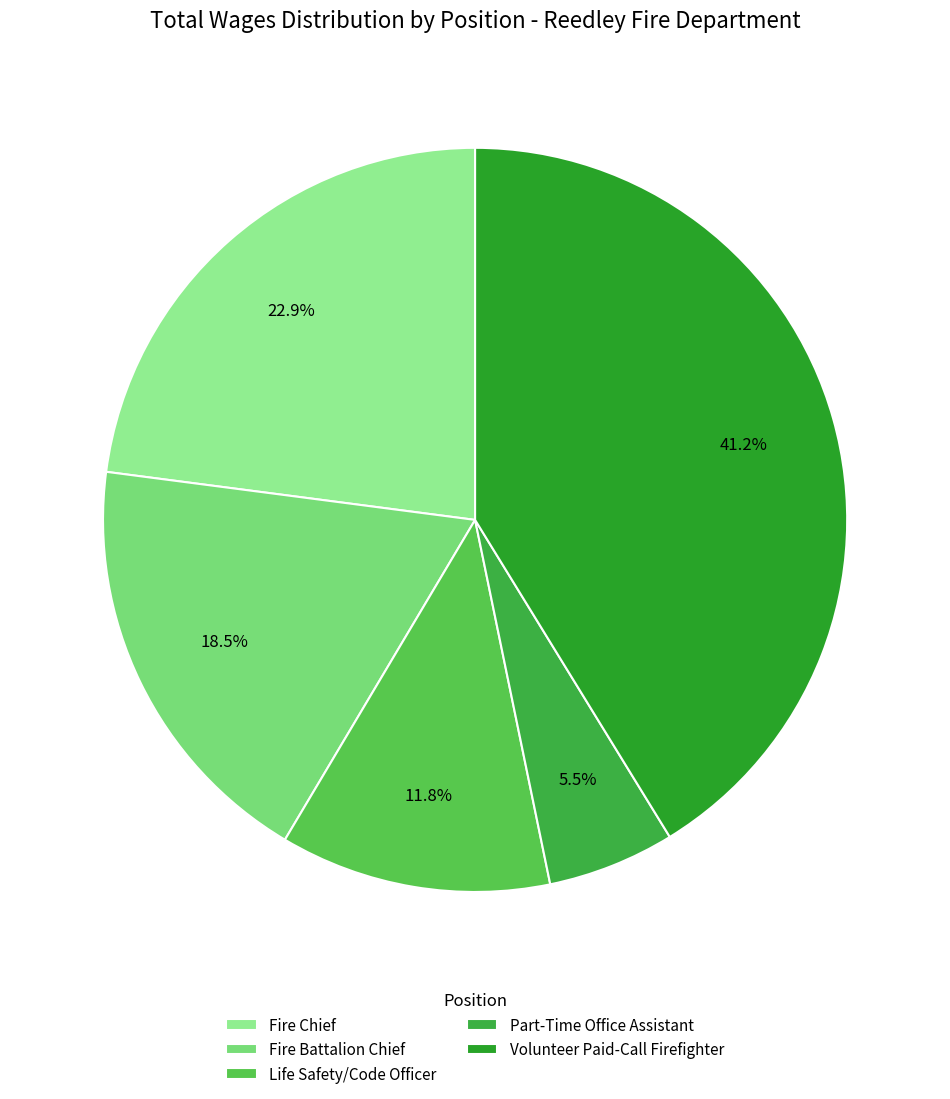

Is the sum of Volunteer Paid-Call Firefighter and Life Safety/Code Officer greater than half?

Yes